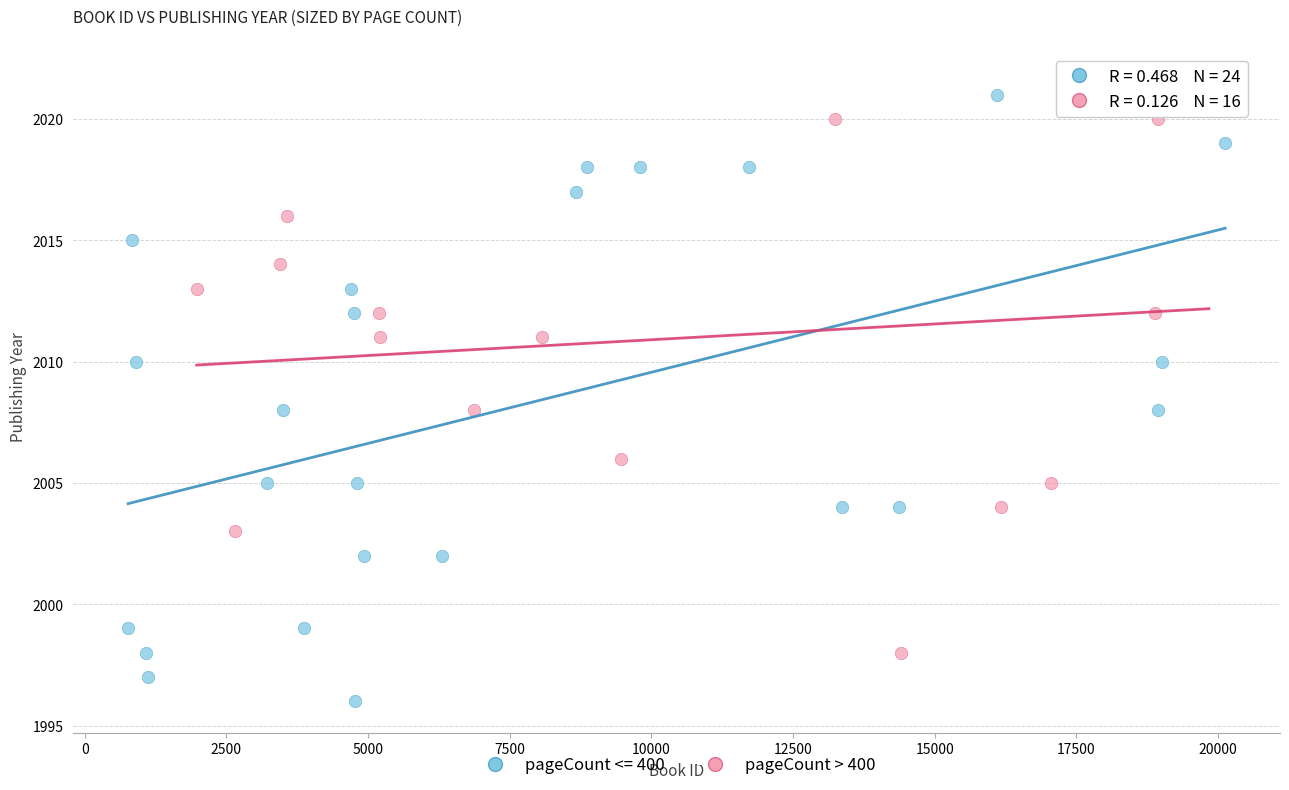

Which series contains the lowest Y value?

pageCount <= 400